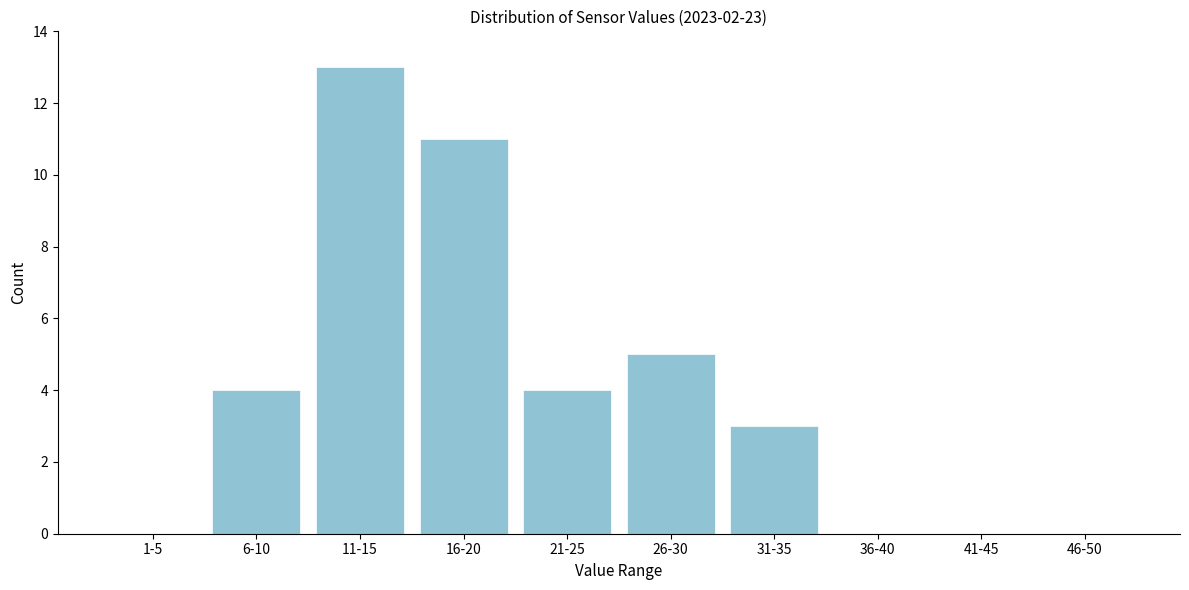

Reading left to right, transcribe all the data shown in this chart.

1-5=0	6-10=4	11-15=13	16-20=11	21-25=4	26-30=5	31-35=3	36-40=0	41-45=0	46-50=0